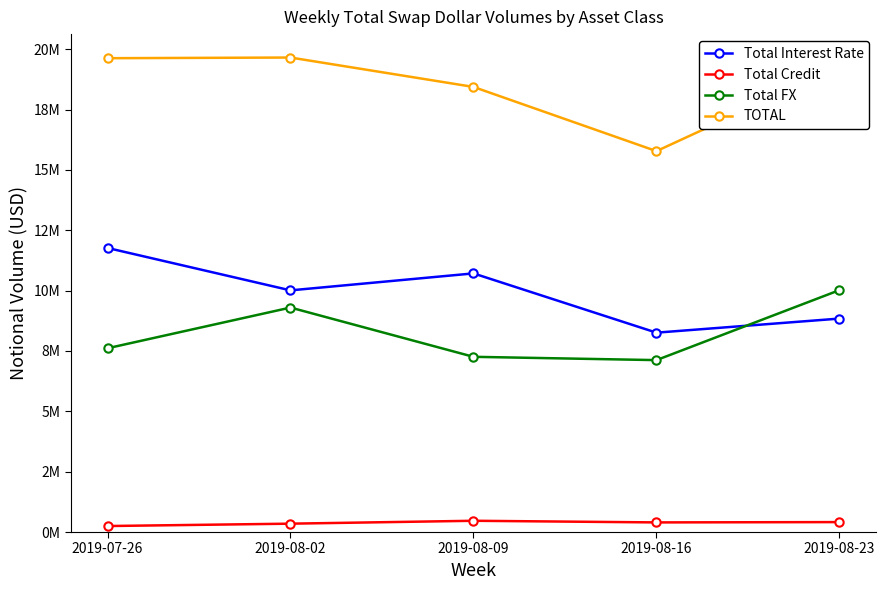

Rank the series by their maximum value, from highest to lowest.

TOTAL, Total Interest Rate, Total FX, Total Credit